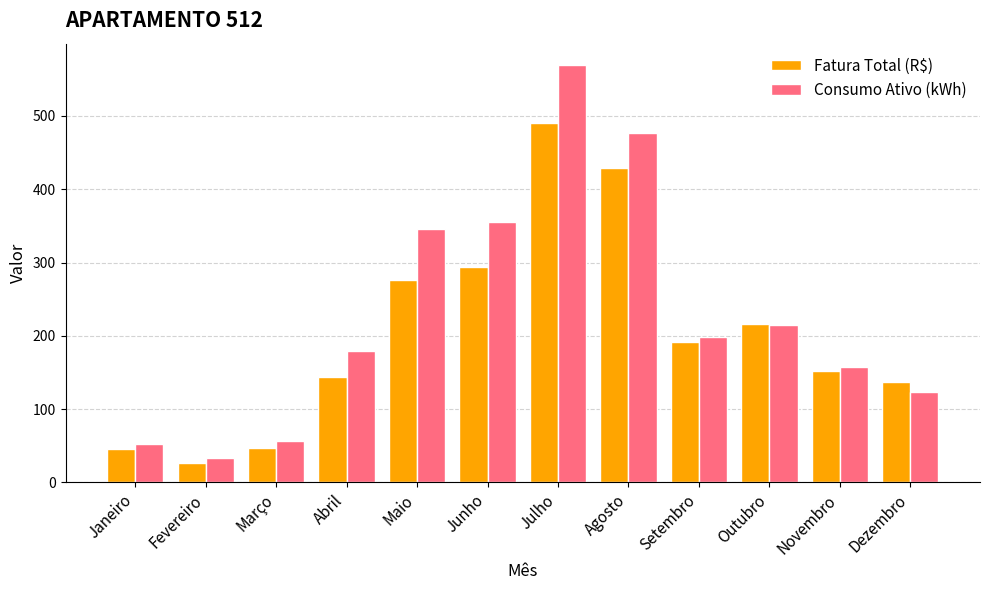

Where is Consumo Ativo (kWh) nearest to the value 302?

Maio